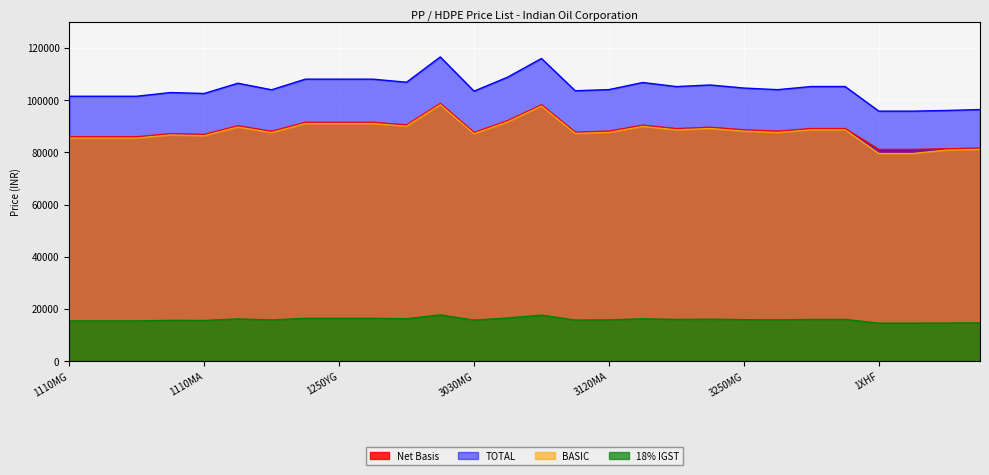

True or false: 18% IGST and BASIC cross at least once.

False